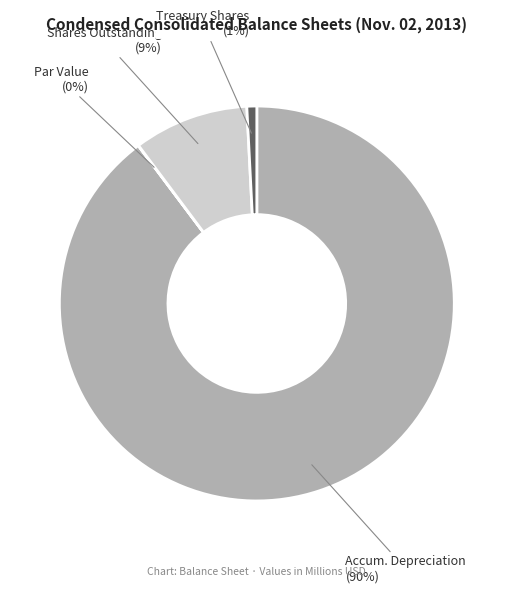

Is there a majority slice in this chart?

Yes